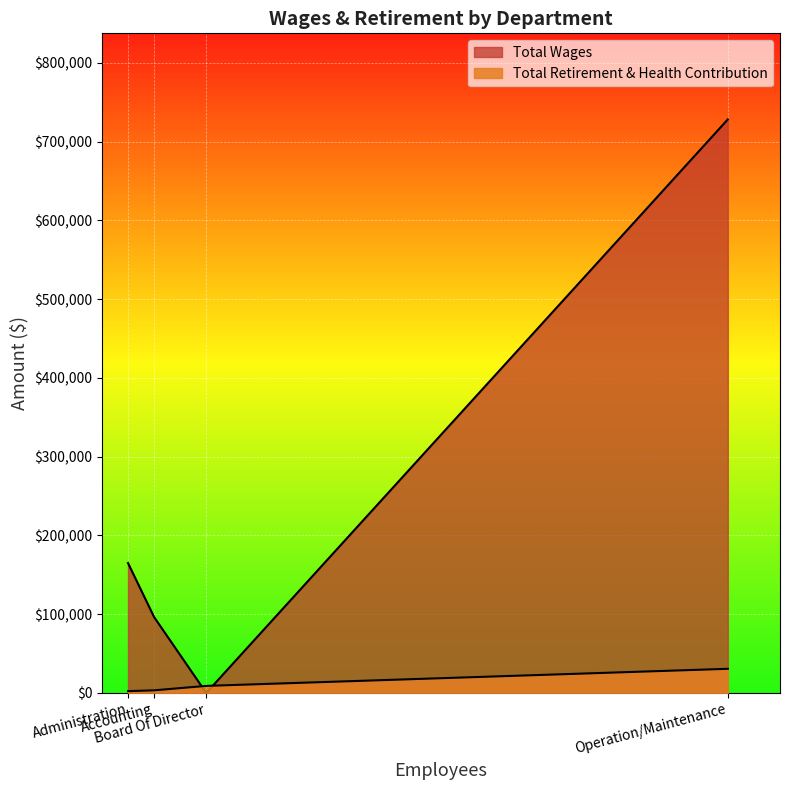

Where does the Total Retirement & Health Contribution series first go above 8963?

Operation/Maintenance